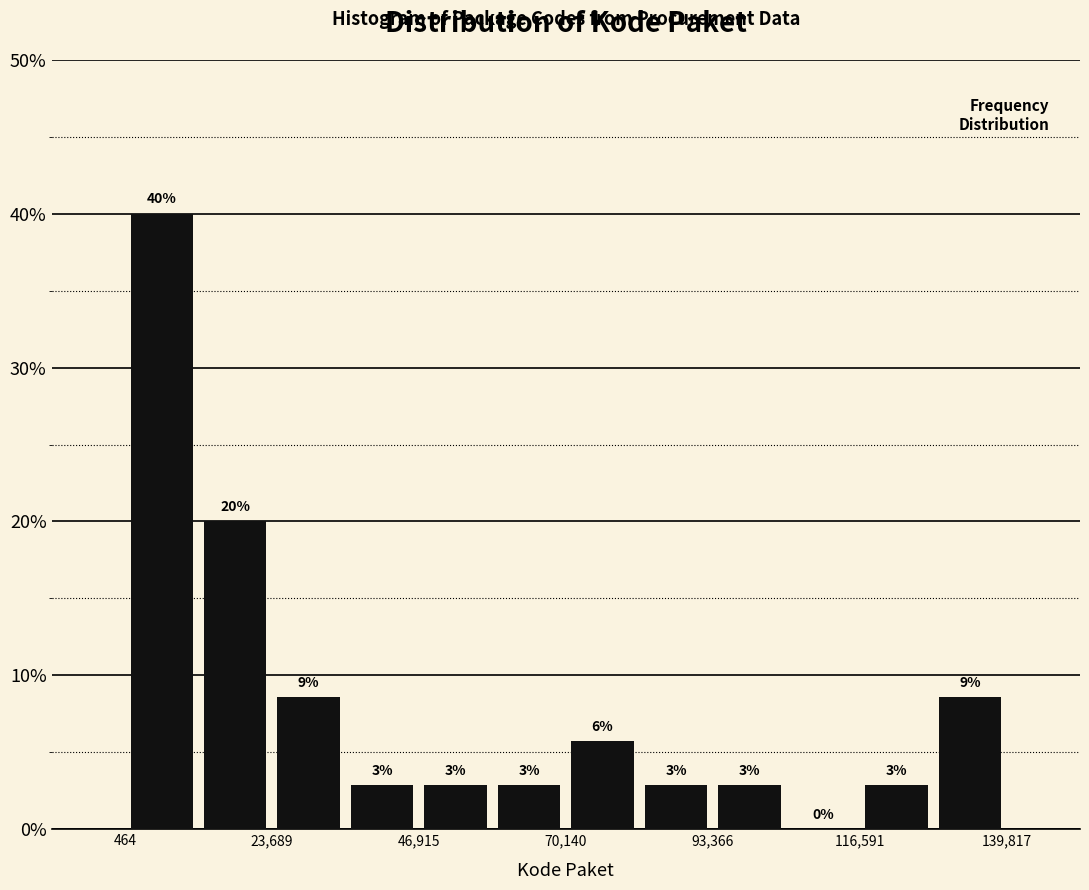

Around what value on the x-axis is the tallest bar? Give the approximate position of its centre, as read against the axis.

5000